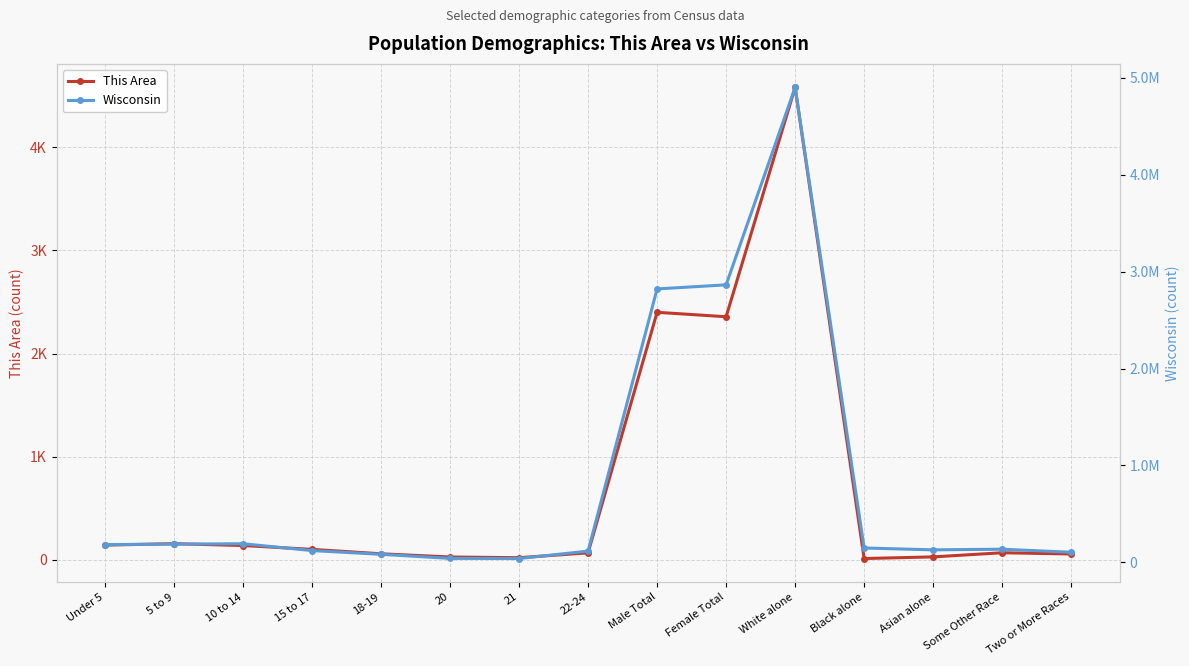

True or false: This Area has a value of 10 at Black alone.

False